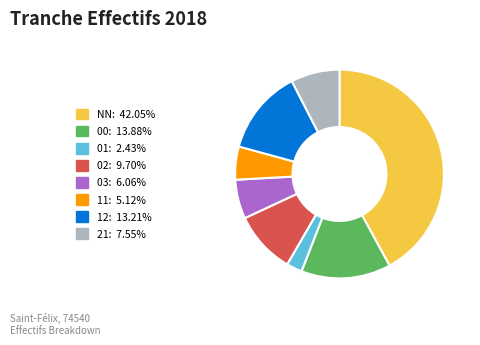

Rank the categories by value from lowest to highest.

01, 11, 03, 21, 02, 12, 00, NN